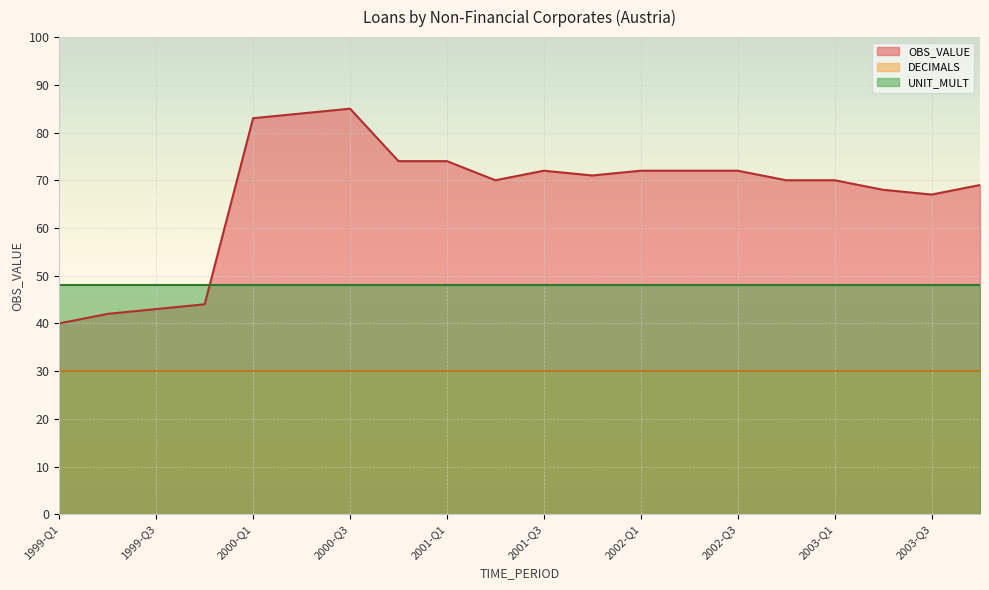

What is the maximum value shown in the chart?

85